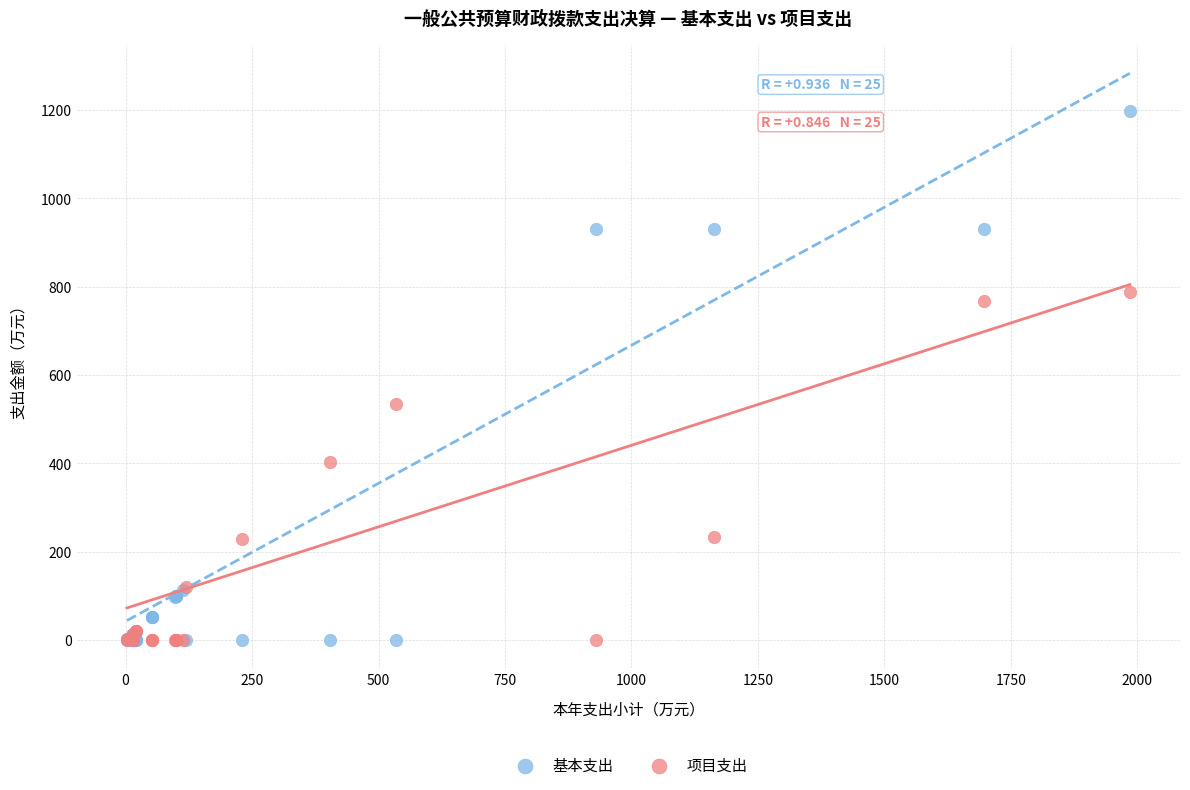

Which series contains the highest Y value?

基本支出